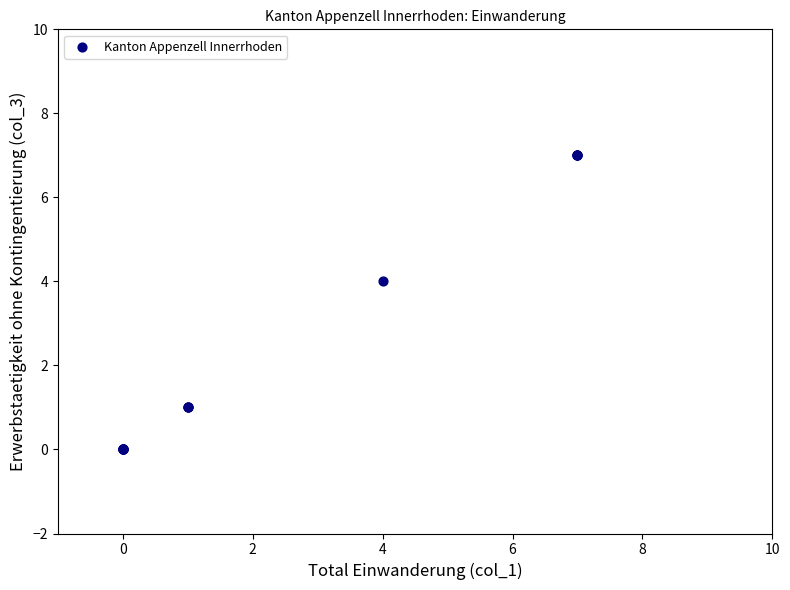

What Y value in the scatter plot is closest to 3?

4